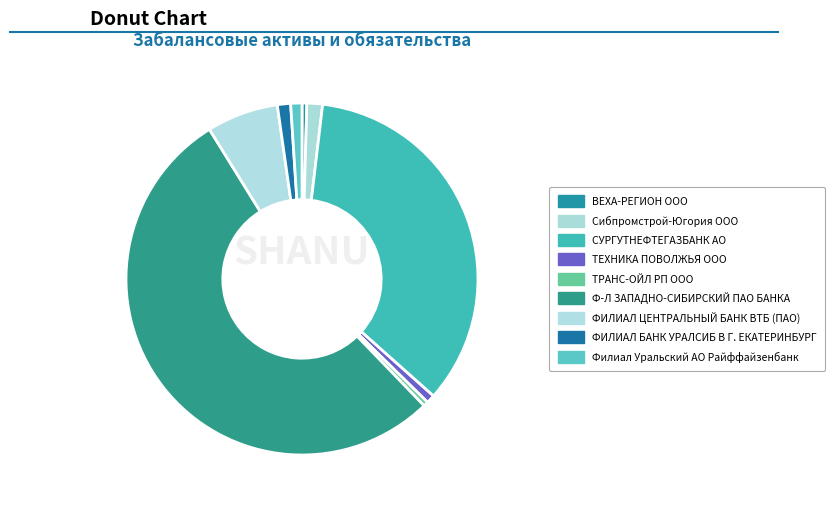

What percentage is the Филиал Уральский АО Райффайзенбанк slice, to the nearest percent?

1%